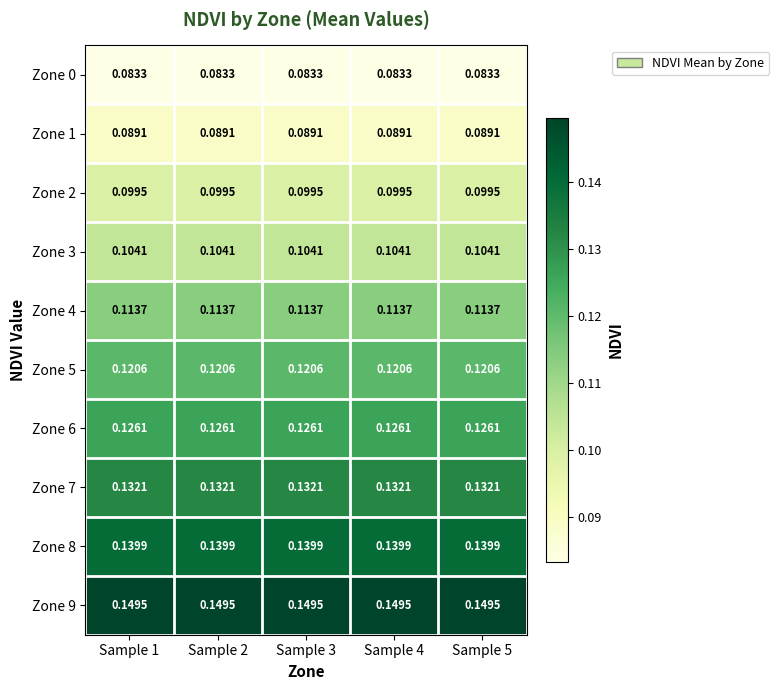

Rank the series by their maximum value, from lowest to highest.

Zone 0, Zone 1, Zone 2, Zone 3, Zone 4, Zone 5, Zone 6, Zone 7, Zone 8, Zone 9